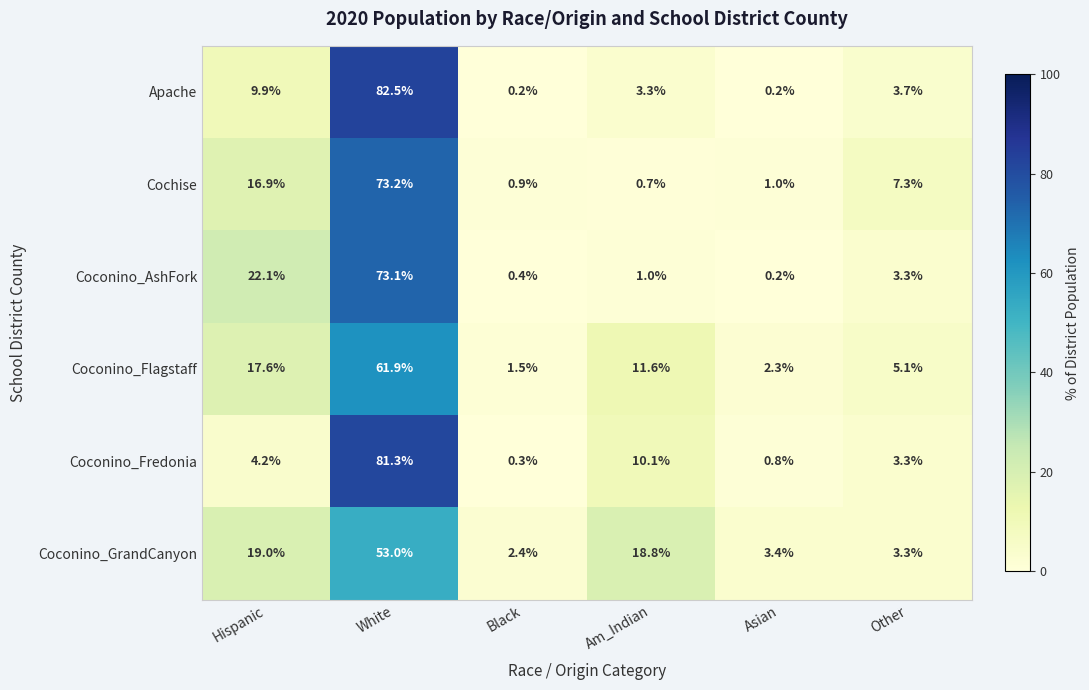

Is it true that Cochise equals 107.0 at White?

False